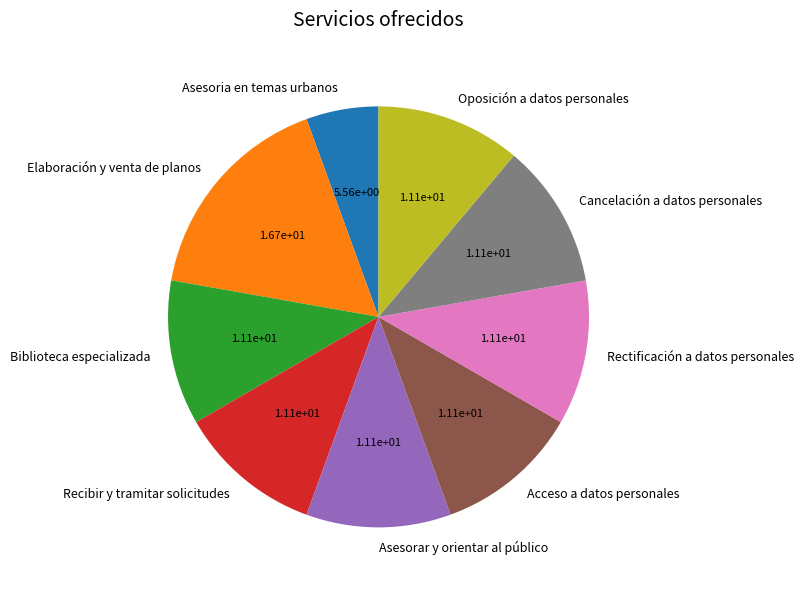

How many segments does this pie chart have?

9